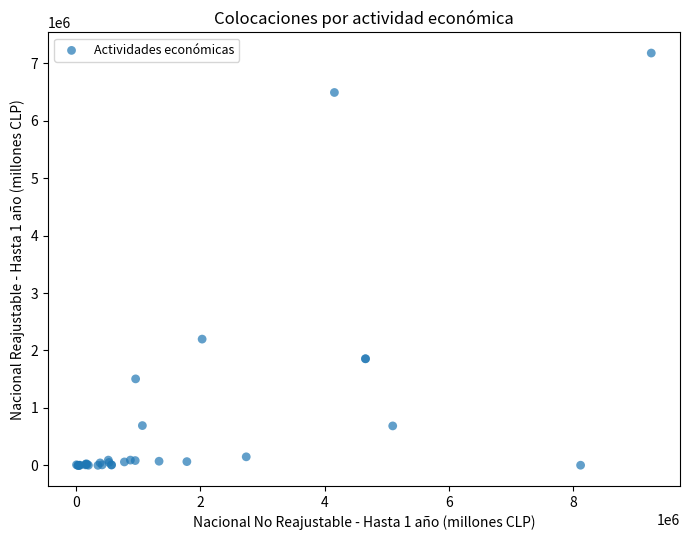

What Y value in the scatter plot is closest to 3589075?

2197931.1